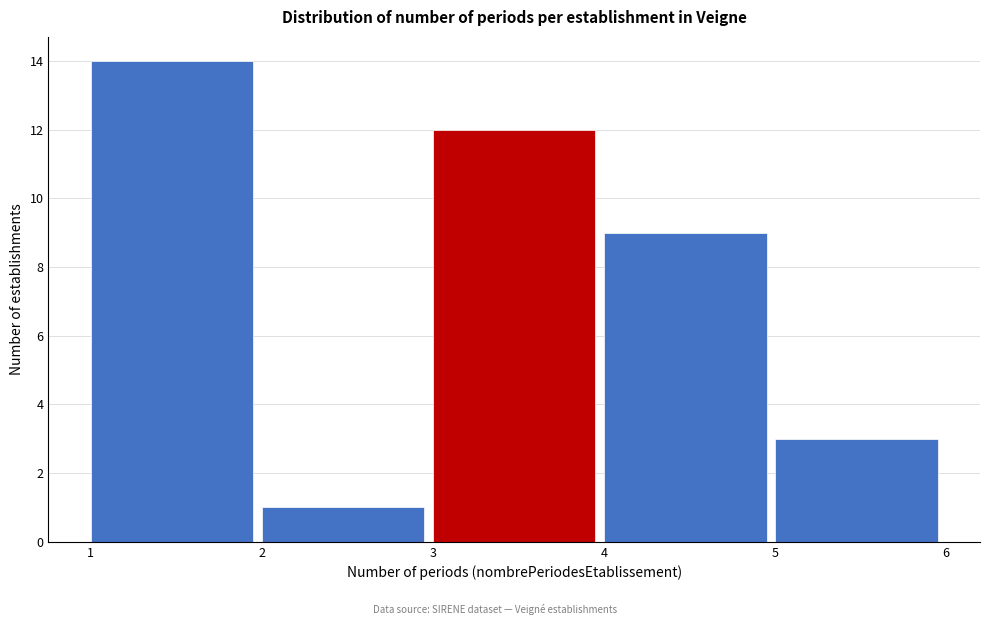

Reading left to right, transcribe all the data shown in this chart.

14	1	12	9	3